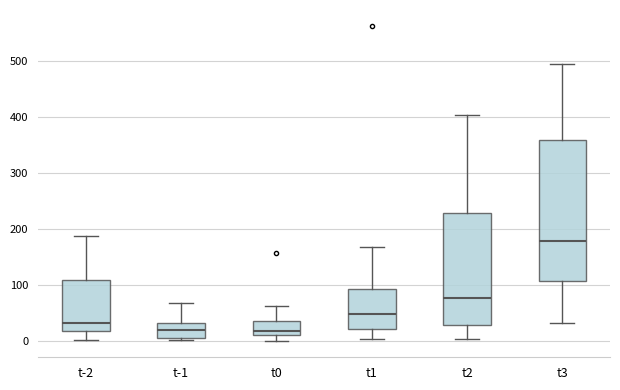

Where does the lower whisker of the box for t3 end on the y-axis? The values are not printed on the chart, so give them approximately, as read against the axis.

30